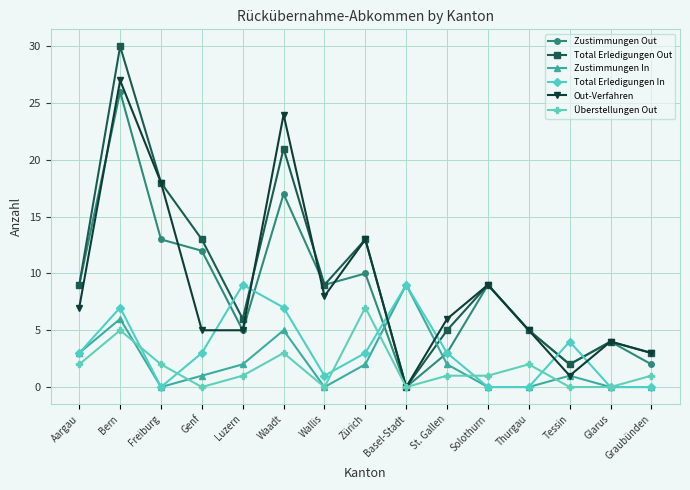

Read the Zustimmungen In value at Basel-Stadt.

9